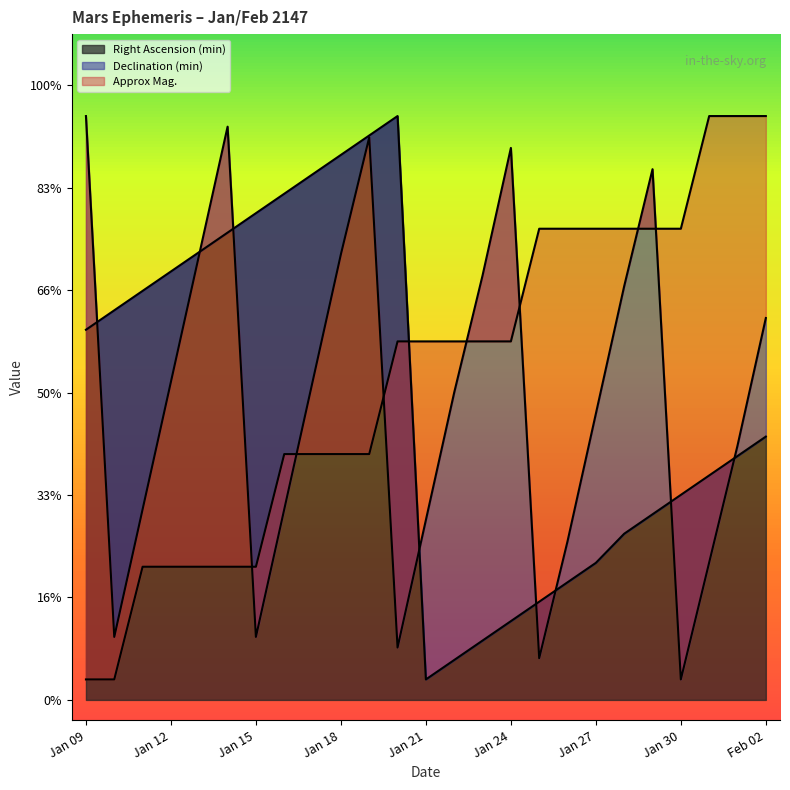

The value of Approx Mag. at Jan 11 is 13.0. True or false?

True